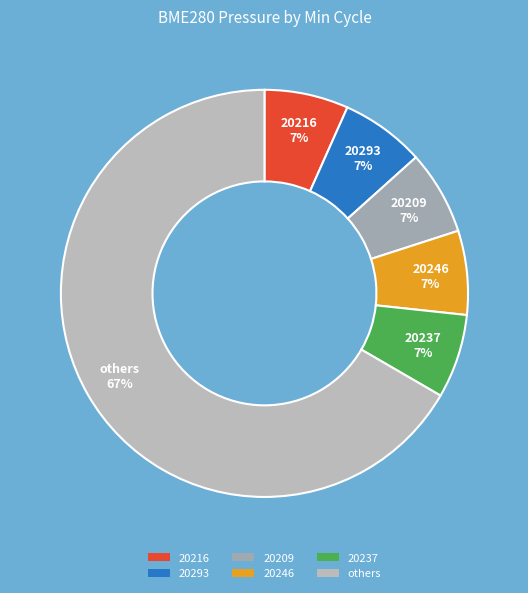

Is the sum of 20237 and 20209 greater than half?

No